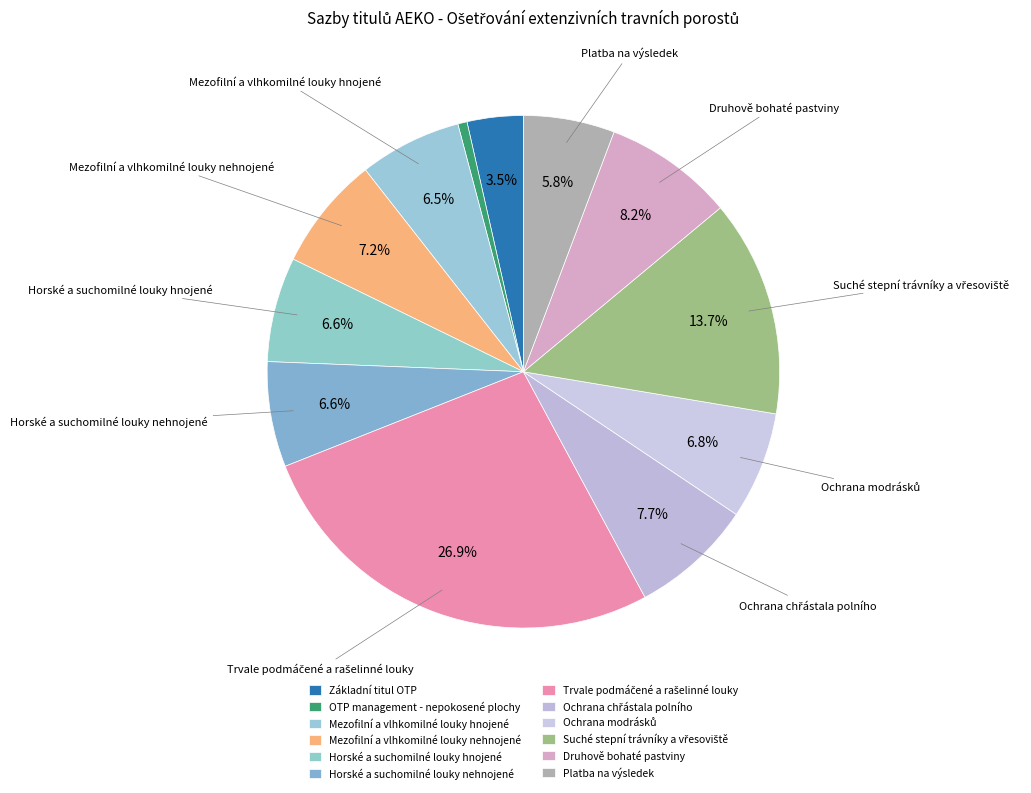

How many segments does this pie chart have?

12